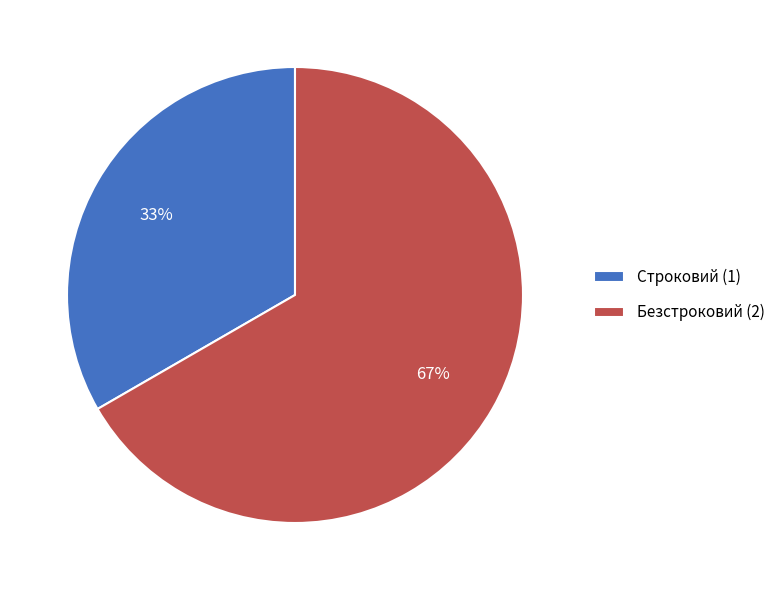

Count the number of slices in the pie.

2